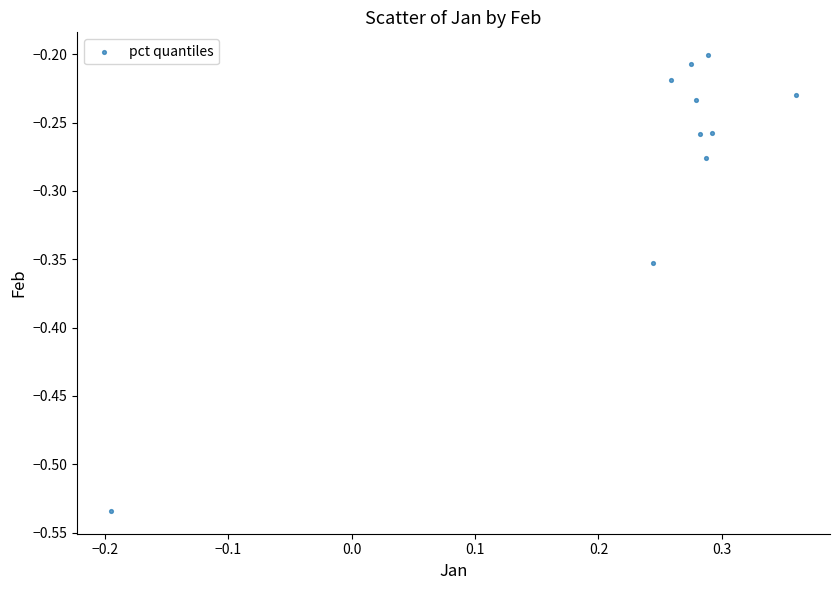

What is the range of Y values (max minus min)?

0.3